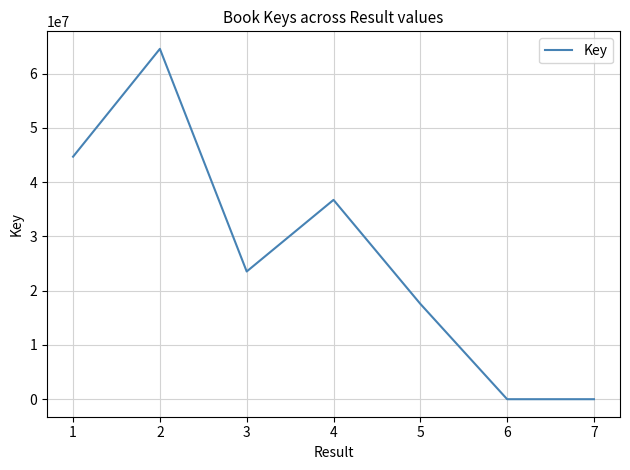

What is the greatest value displayed?

64563133